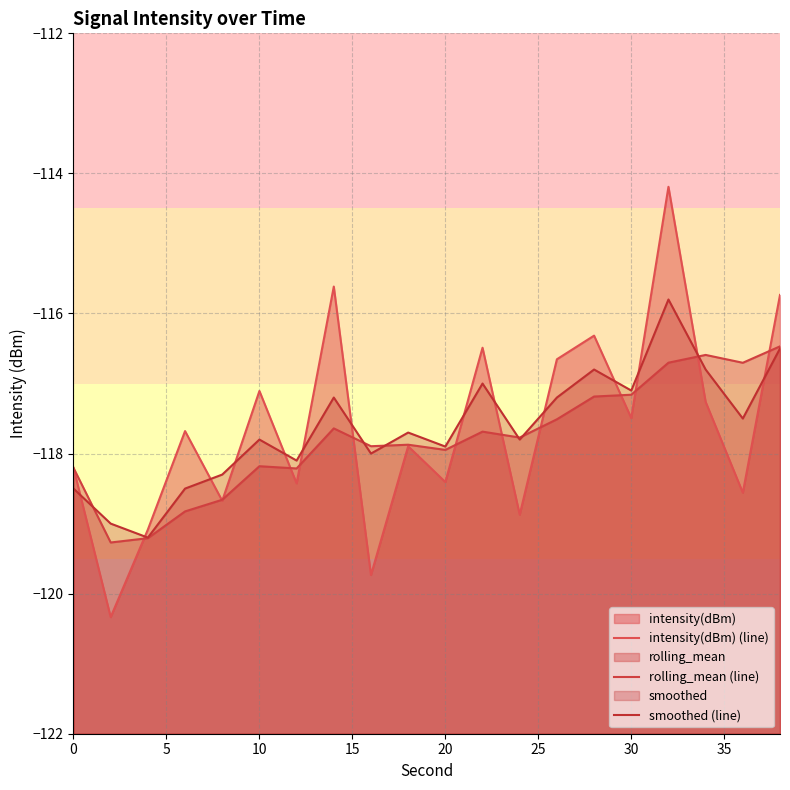

Which series has the largest total across all categories?

smoothed (line)